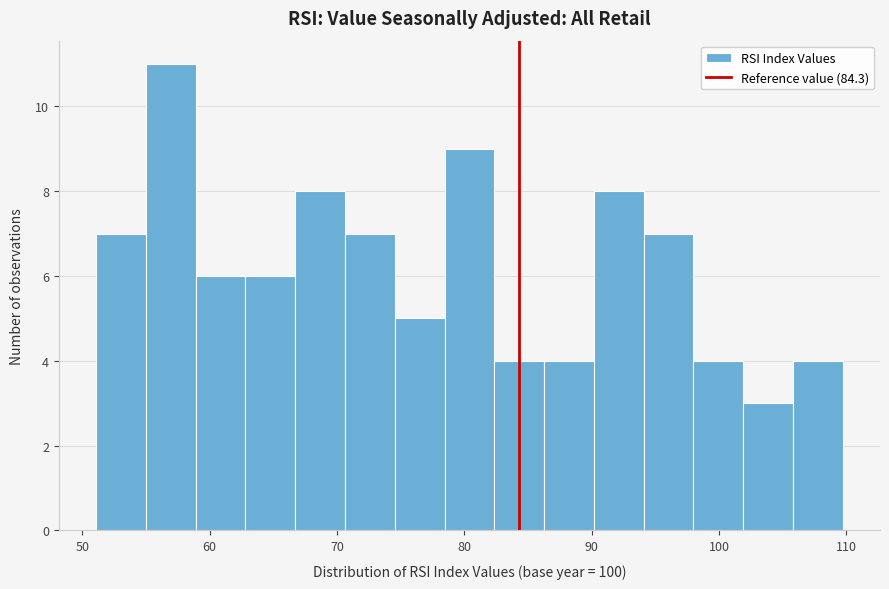

Around what value on the x-axis is the tallest bar? Give the approximate position of its centre, as read against the axis.

57